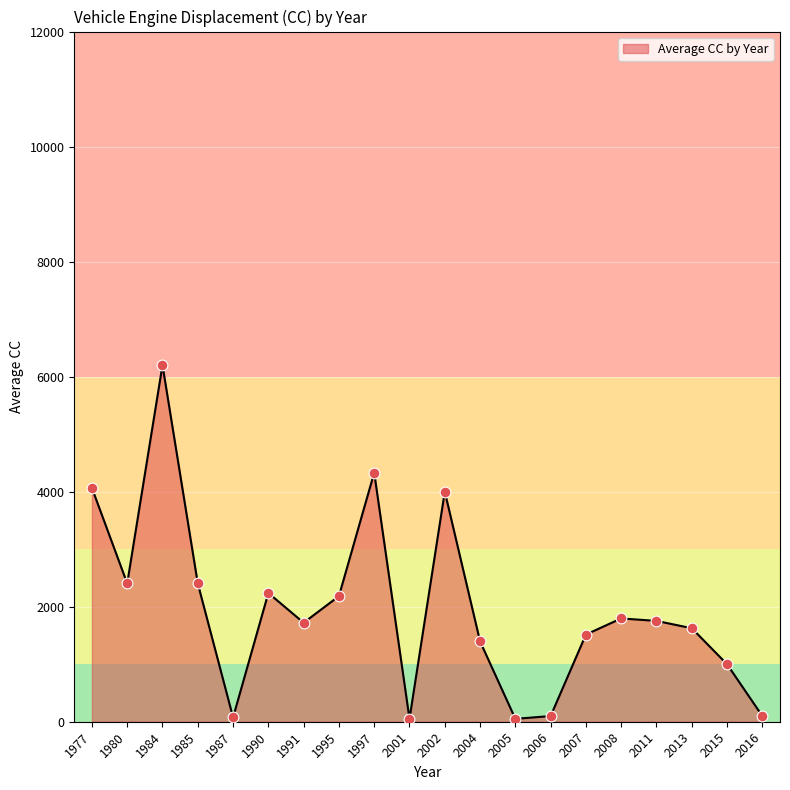

What is the change in value from 1991 to 2005?

-1671.0